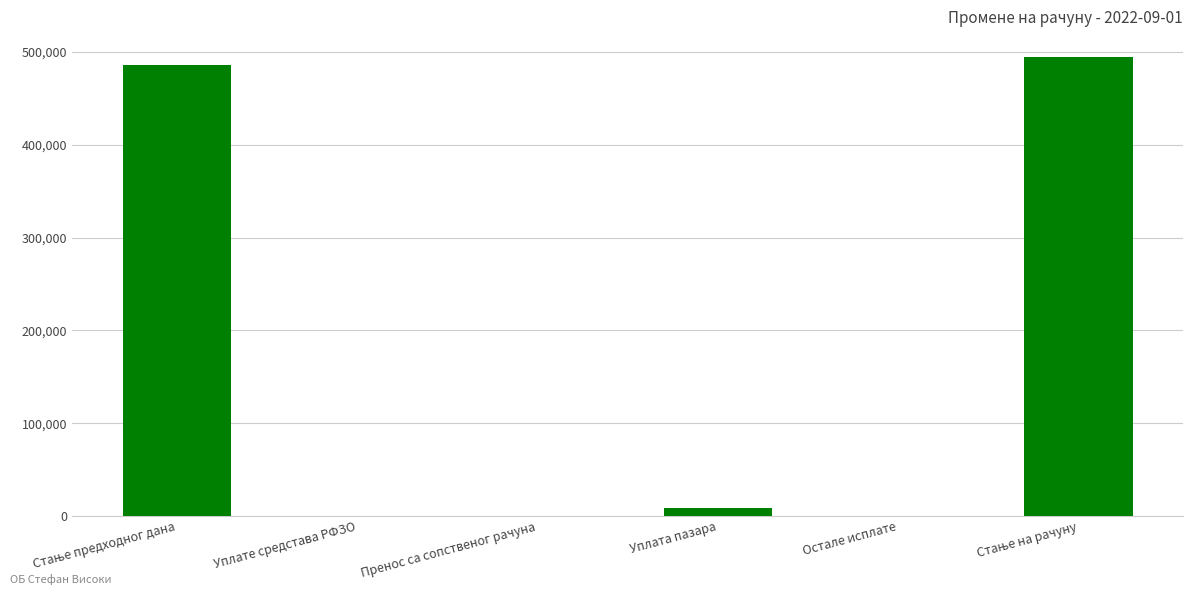

What is the maximum value shown in the chart?

494478.2